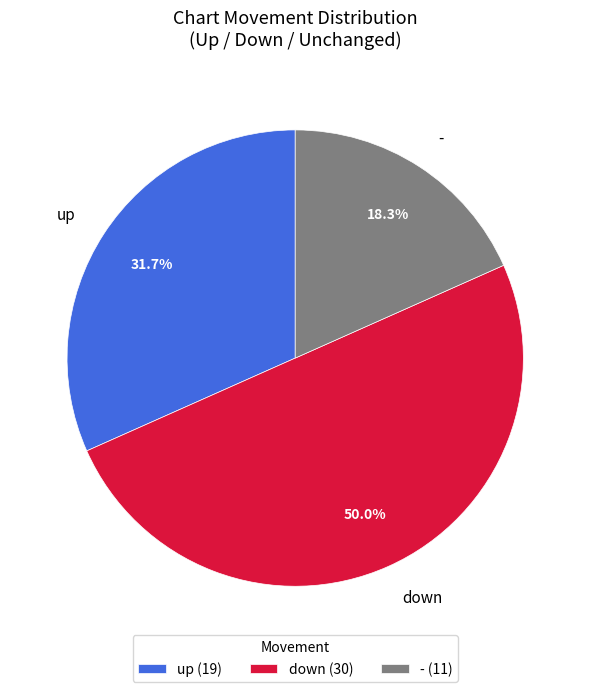

How much of the chart is everything except down?

50.0%